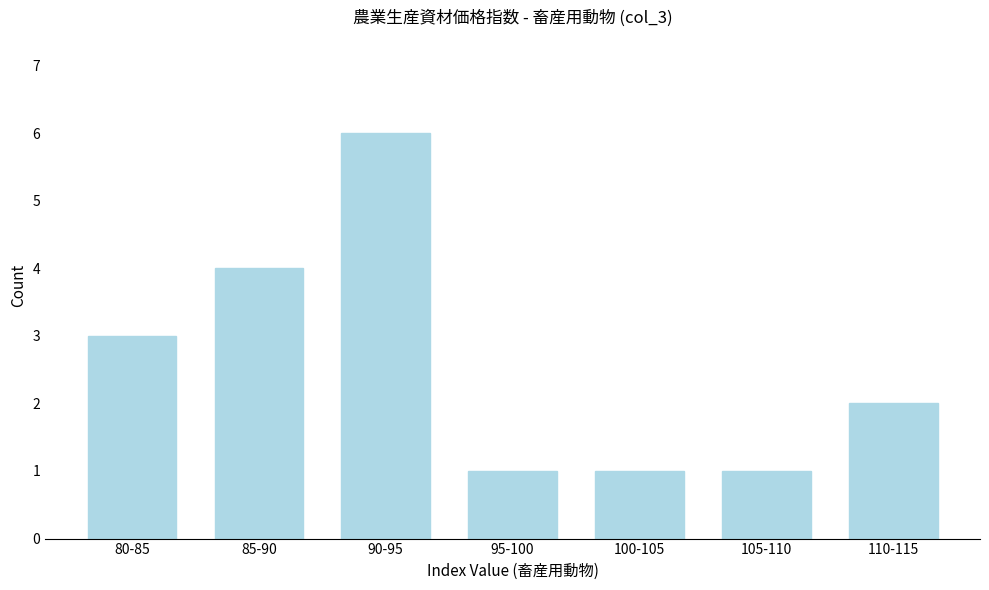

Reading left to right, what are all the values shown in this chart?

3	4	6	1	1	1	2